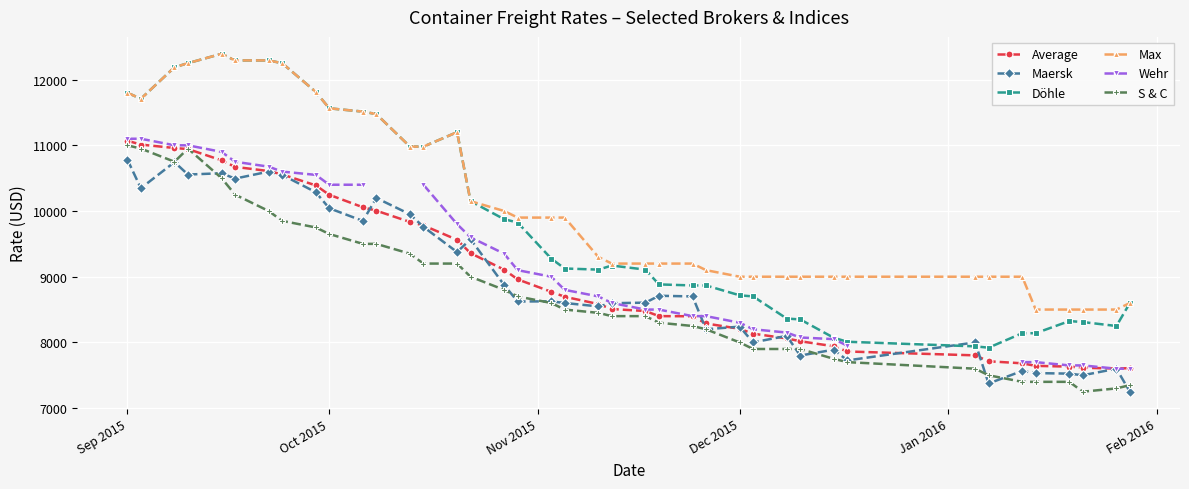

What is the minimum value for Max?

8500